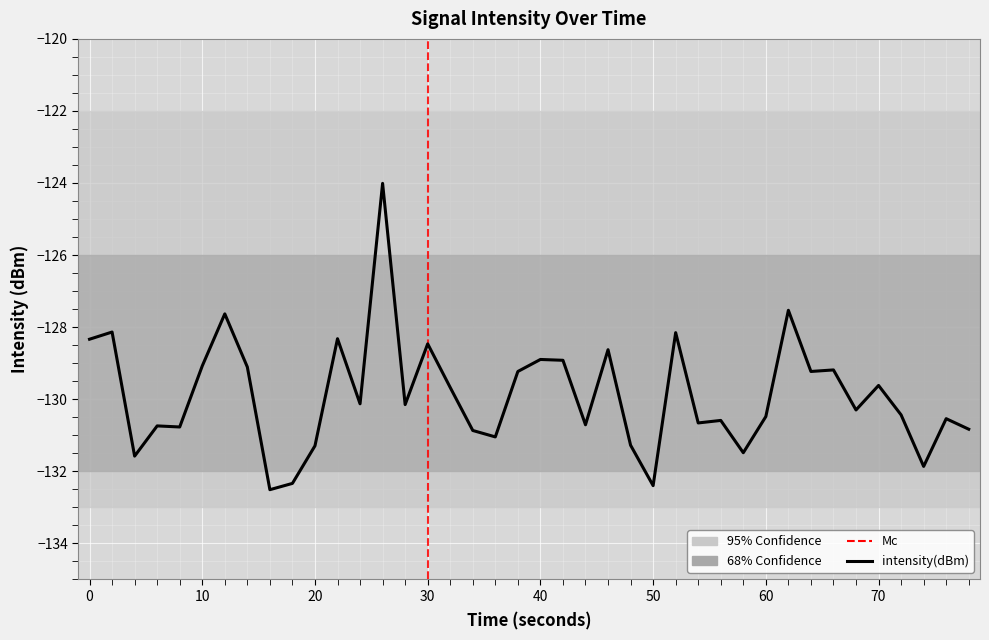

What is the greatest value displayed?

-124.0